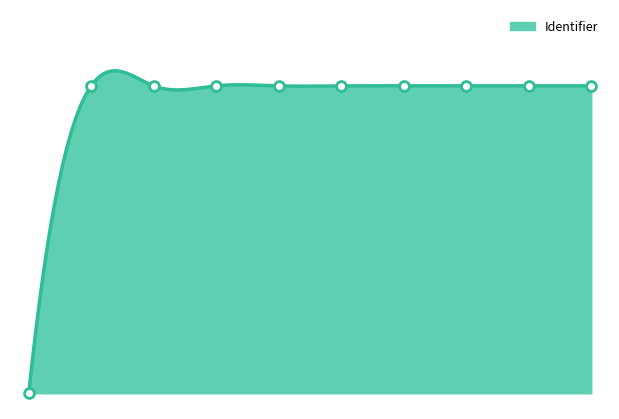

What is the ratio of the value at WEI-site to the value at PRESENTATIE?

1.0